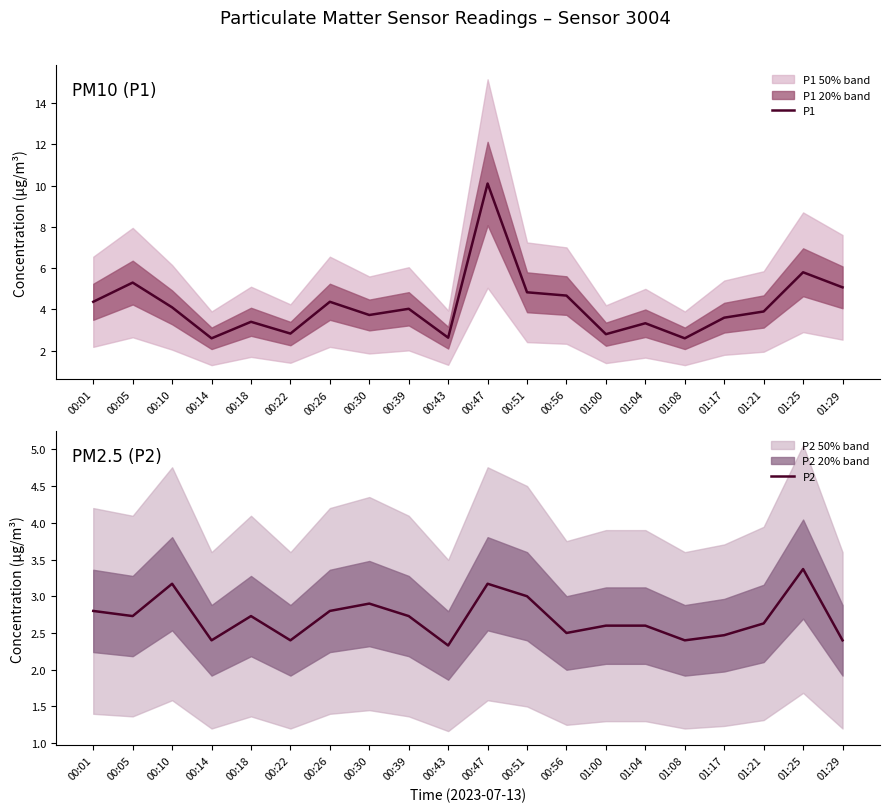

In P2, how many points are lower than both neighbors (excluding endpoints)?

6